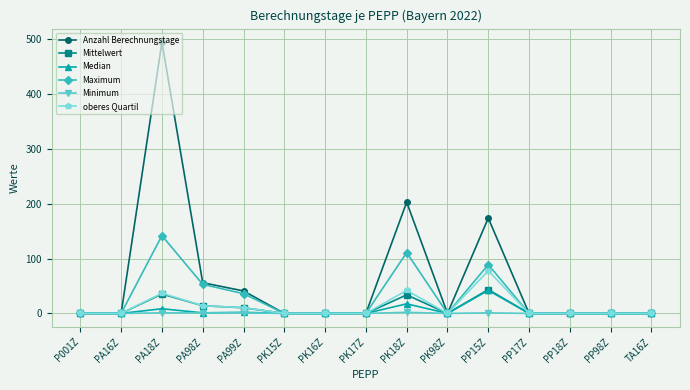

What is the difference between the maximum and second lowest values in the Mittelwert series?

43.5